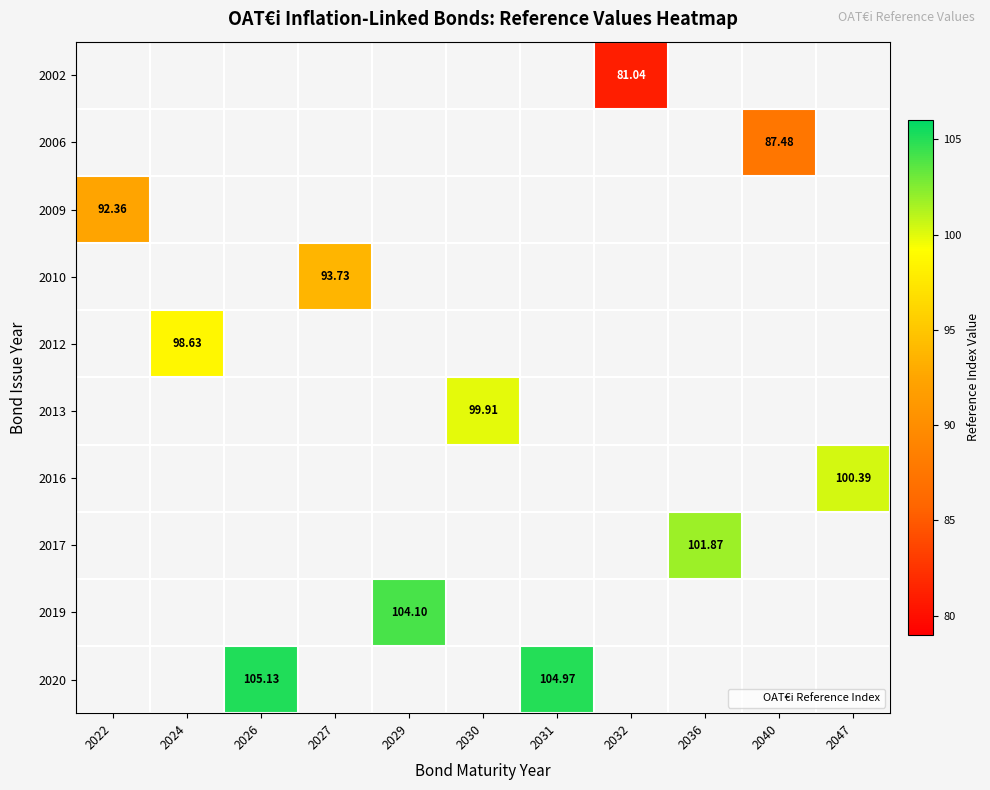

Count the number of categories in the chart.

11